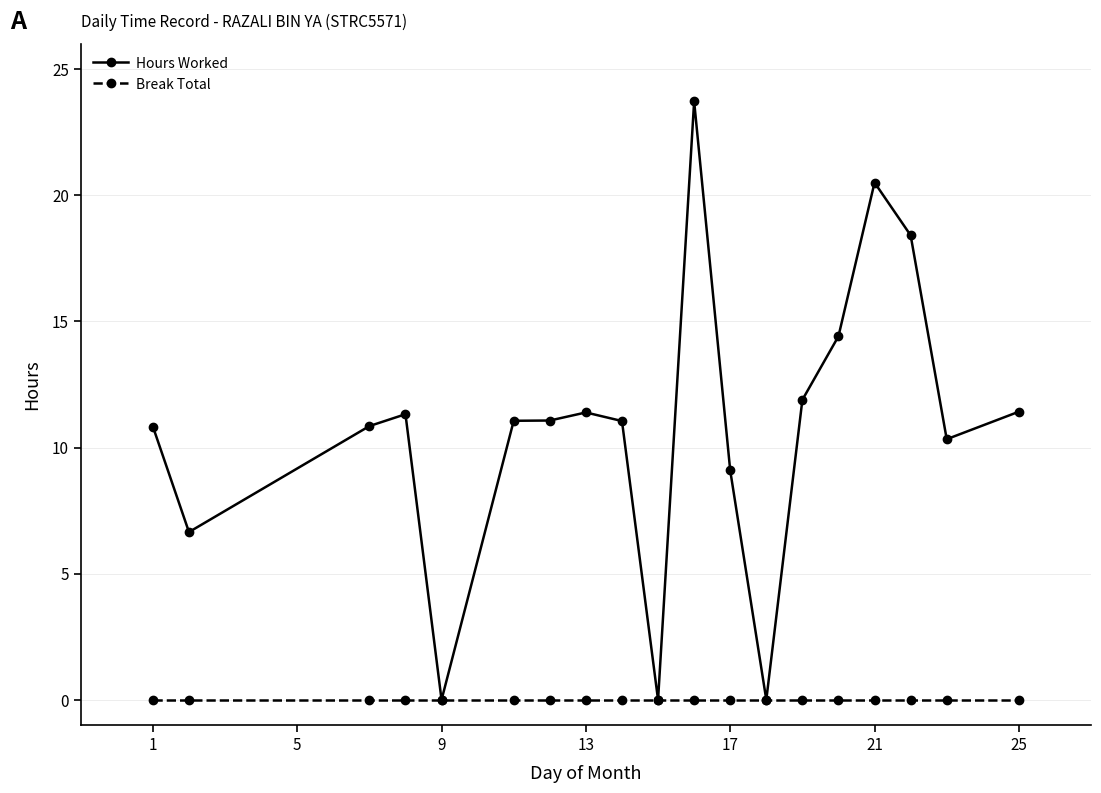

At how many categories does at least one series exceed 14?

4